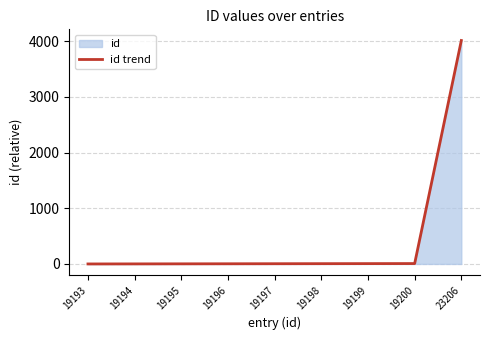

What is the difference between the values at 23206 and 19198?

4008